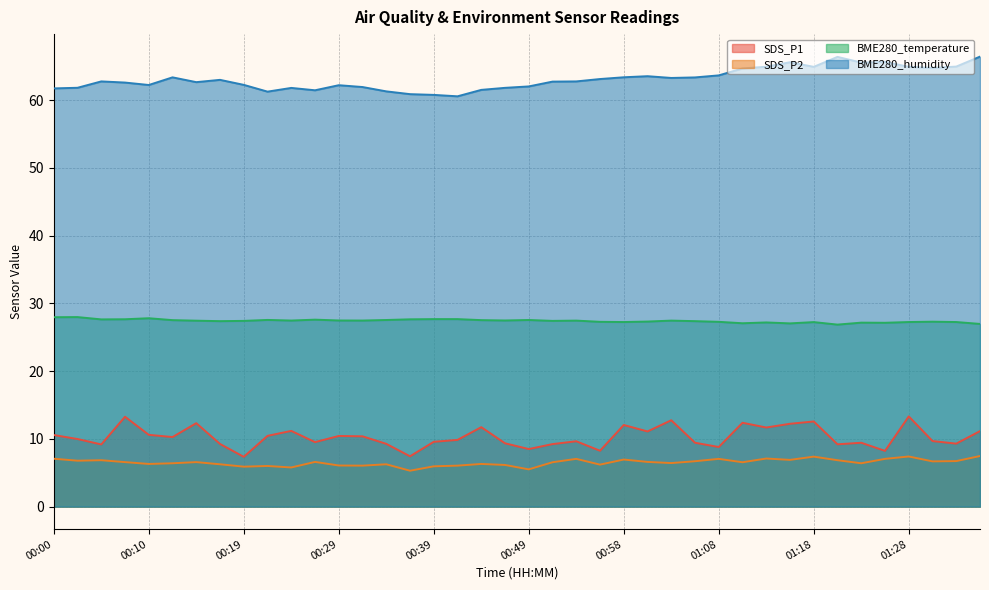

True or false: SDS_P1 and SDS_P2 intersect in this chart.

False